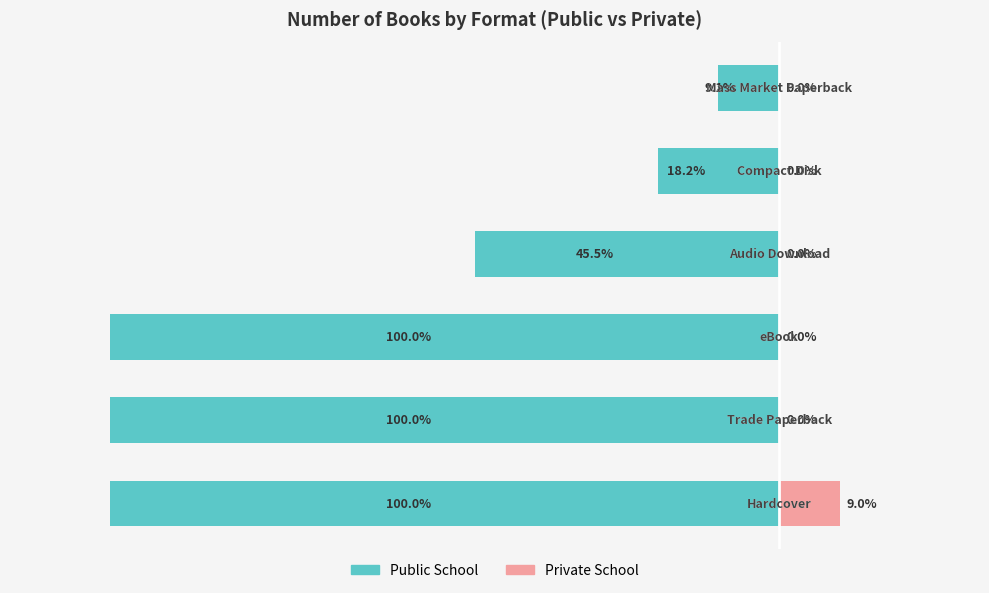

Reading right to left, list all the values displayed in this chart.

Public School: −20=-9.1	−40=-18.2	−60=-45.5	−80=-100.0	−100=-100.0	−120=-100.0
Private School: −20=0.0	−40=0.0	−60=0.0	−80=0.0	−100=0.0	−120=9.0